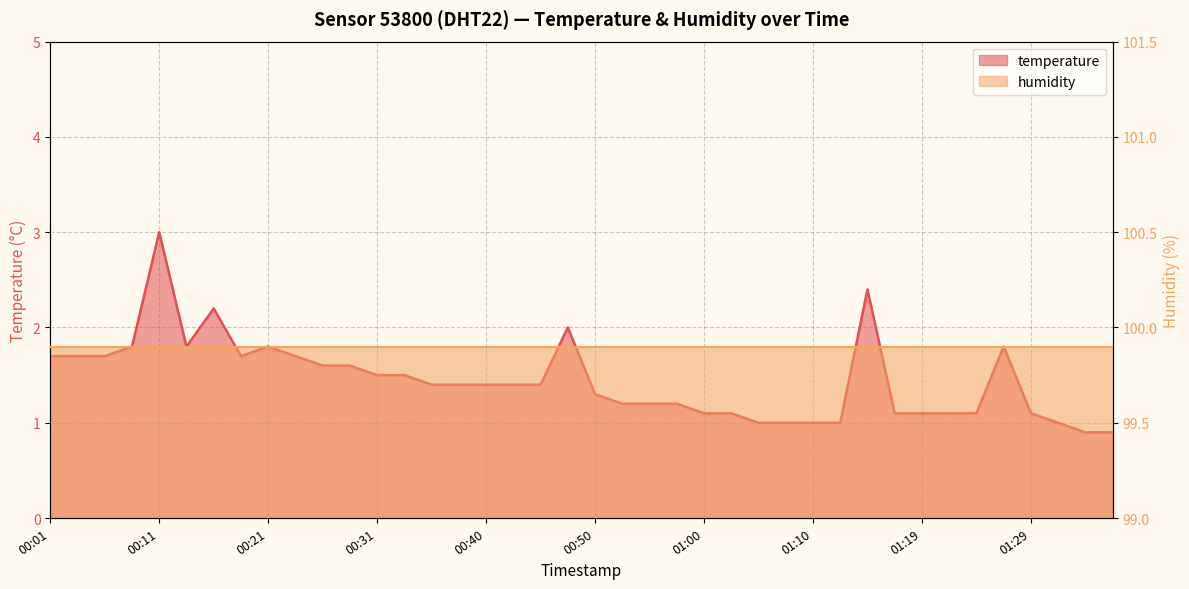

Which label corresponds to the largest value in the chart?

00:11